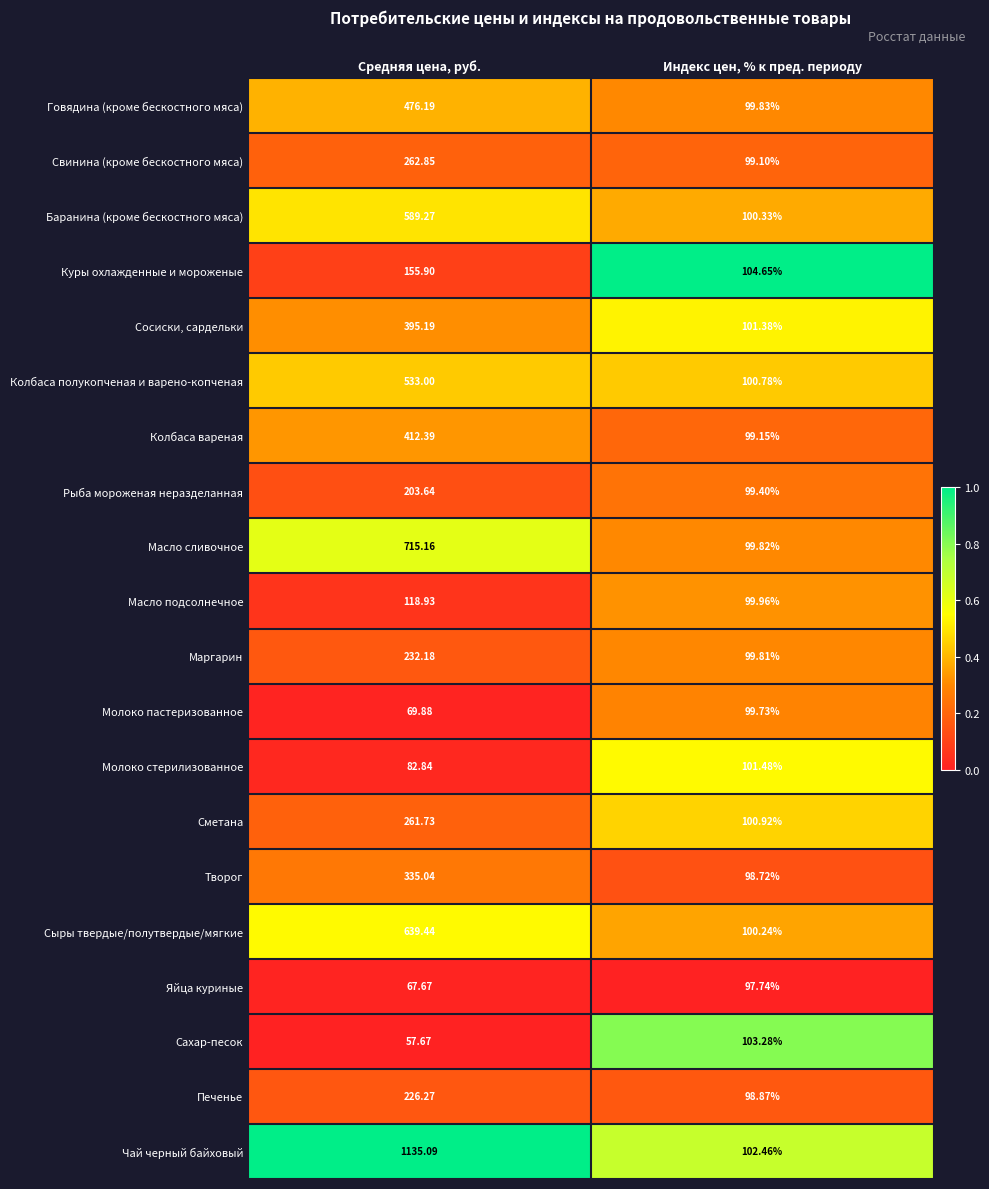

Which category has the highest value across all series?

Средняя цена, руб.